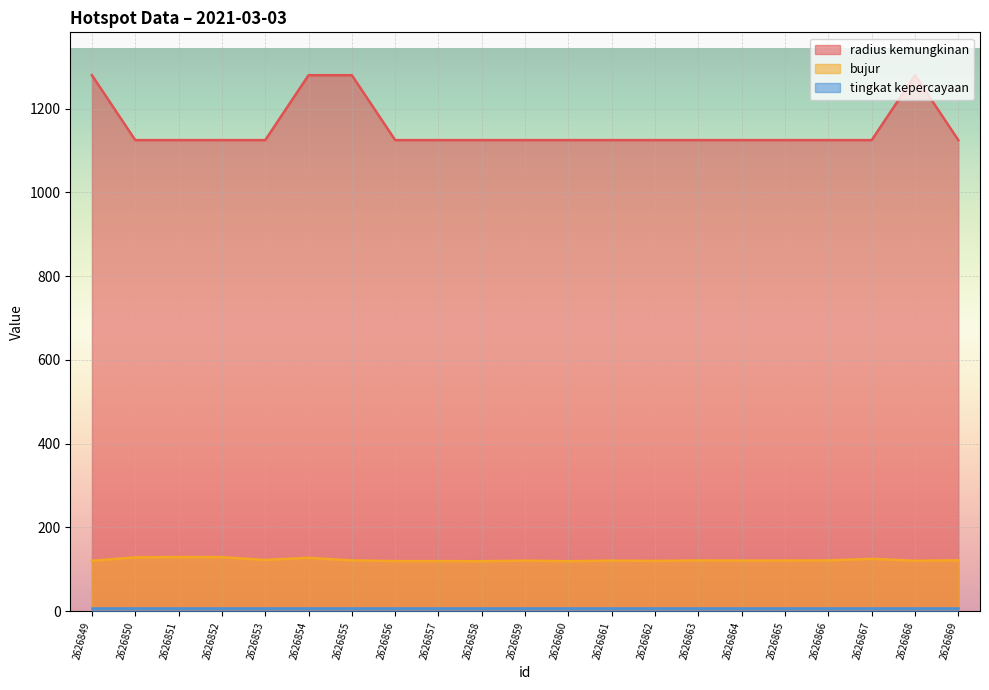

What is the sum of the bujur values at 2626857 and 2626869?

241.1